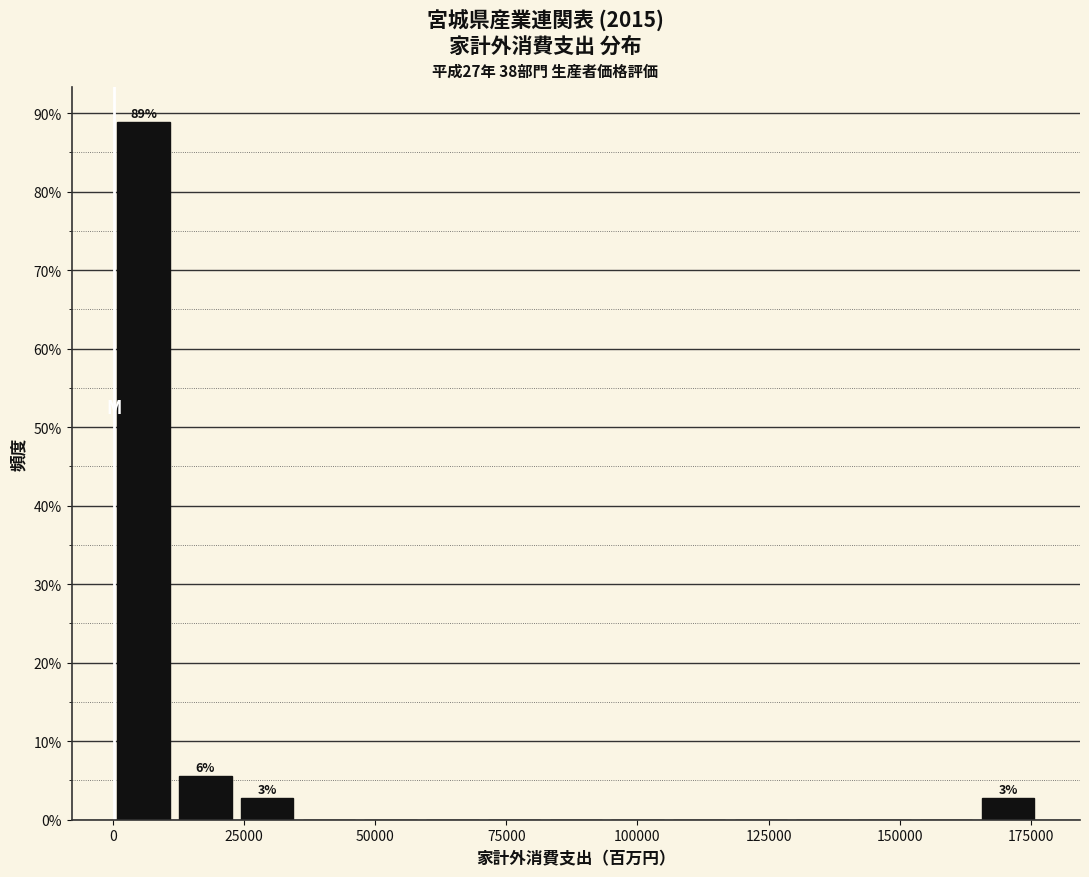

Around what value on the x-axis is the tallest bar? Give the approximate position of its centre, as read against the axis.

5000